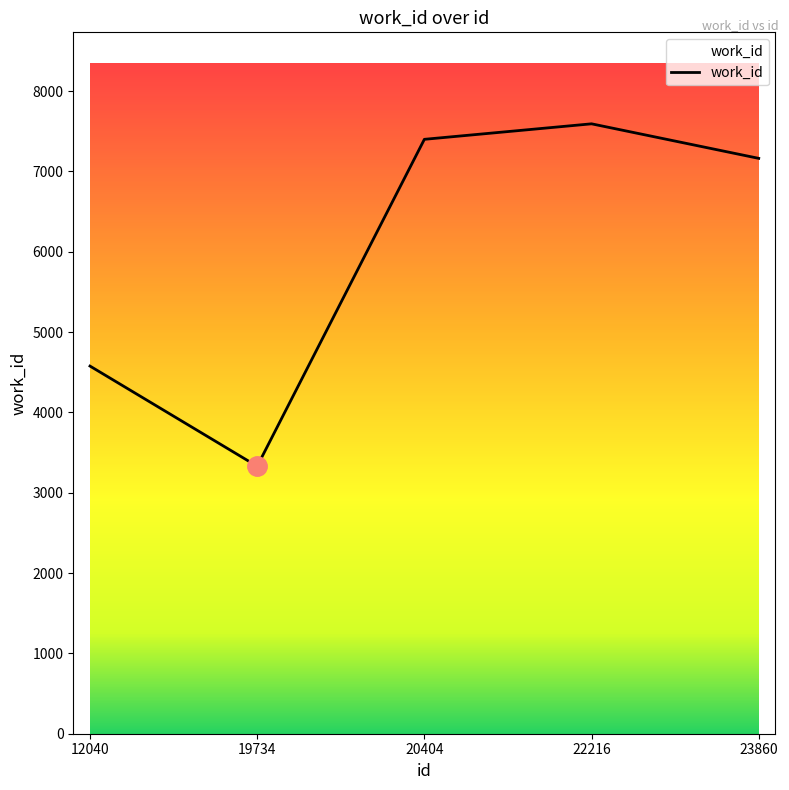

How many lines are shown in the chart?

1